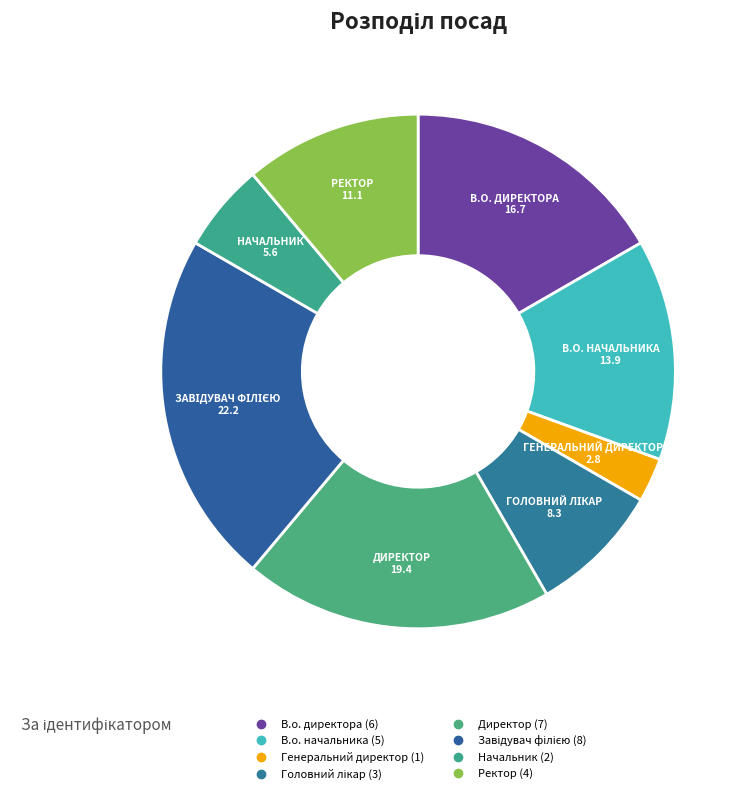

What is the ratio of the value at Начальник to the value at Ректор?

0.5